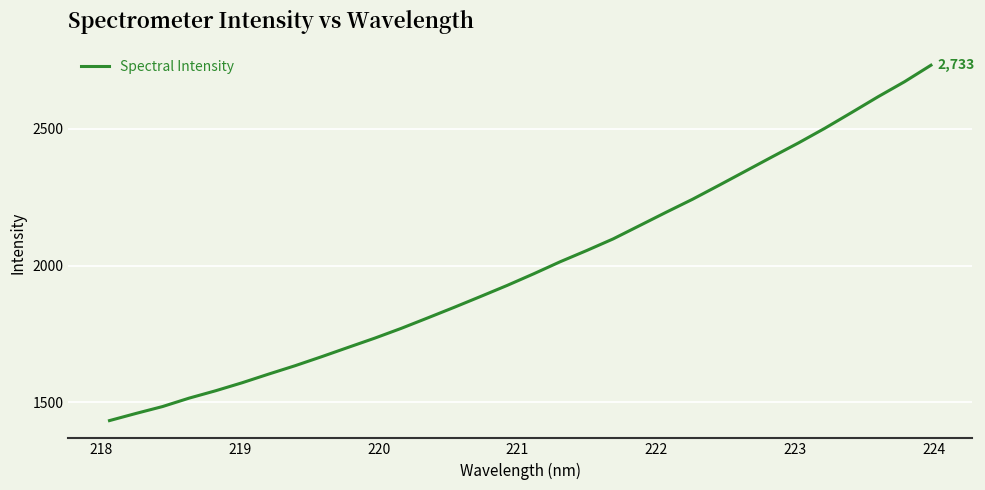

Reading left to right, list all the values displayed in this chart.

1432.7	1458.9	1484.1	1514.8	1541.8	1571.1	1602.8	1633.6	1666.5	1700.6	1734.3	1770.1	1808.4	1847.2	1887.0	1927.4	1969.9	2014.0	2055.0	2097.6	2146.3	2195.1	2242.8	2294.0	2345.8	2397.7	2449.0	2502.8	2559.8	2617.5	2672.5	2733.0